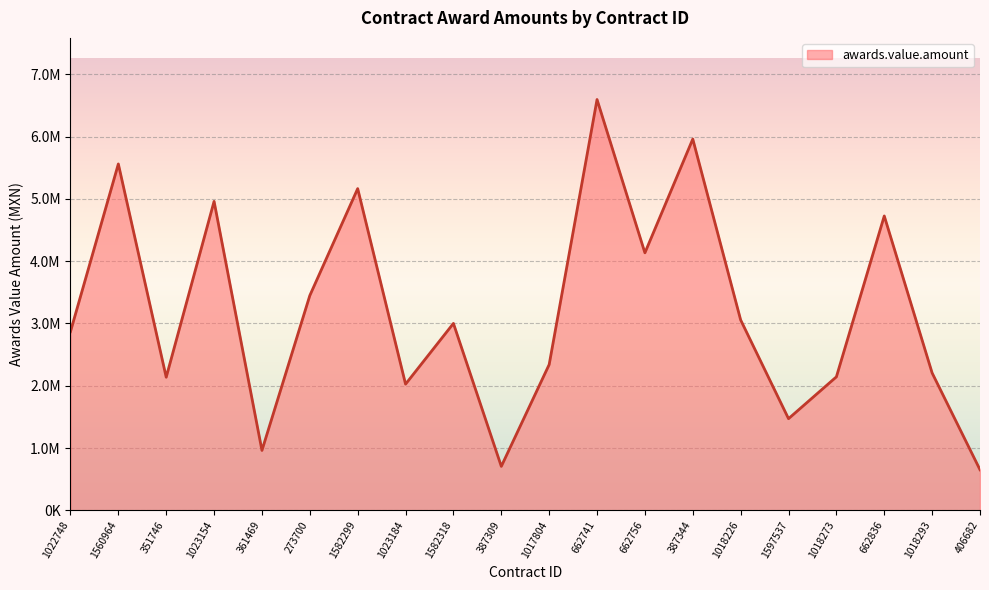

Does the chart display data point markers on the line(s)?

No